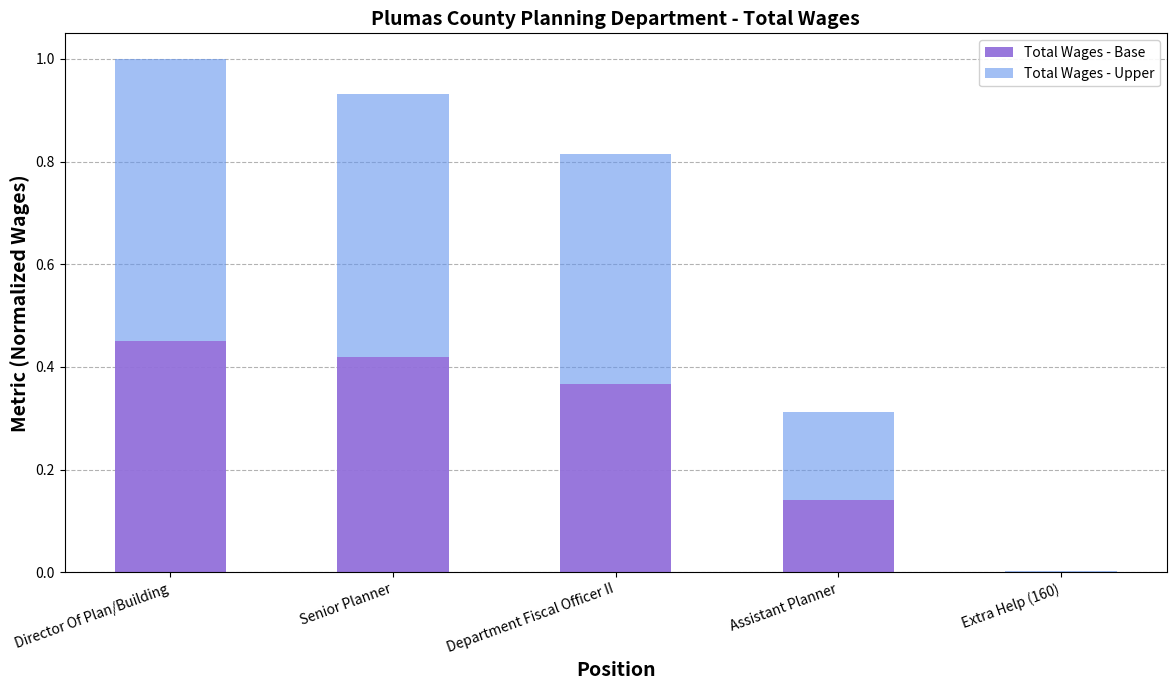

At which category is the sum across all series the highest?

Director Of Plan/Building